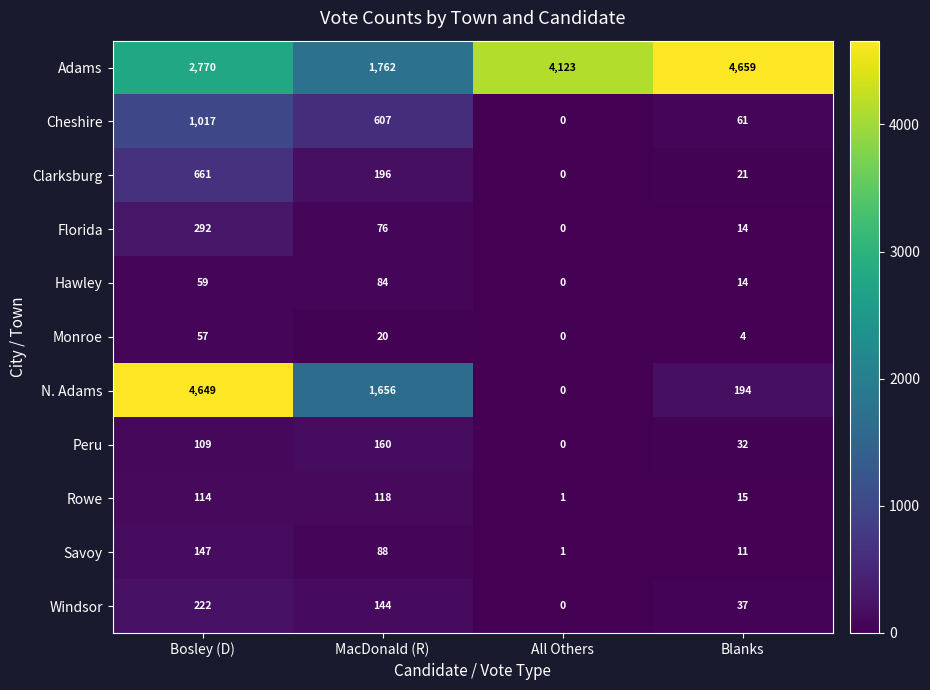

How many positive values does the Hawley series have?

3